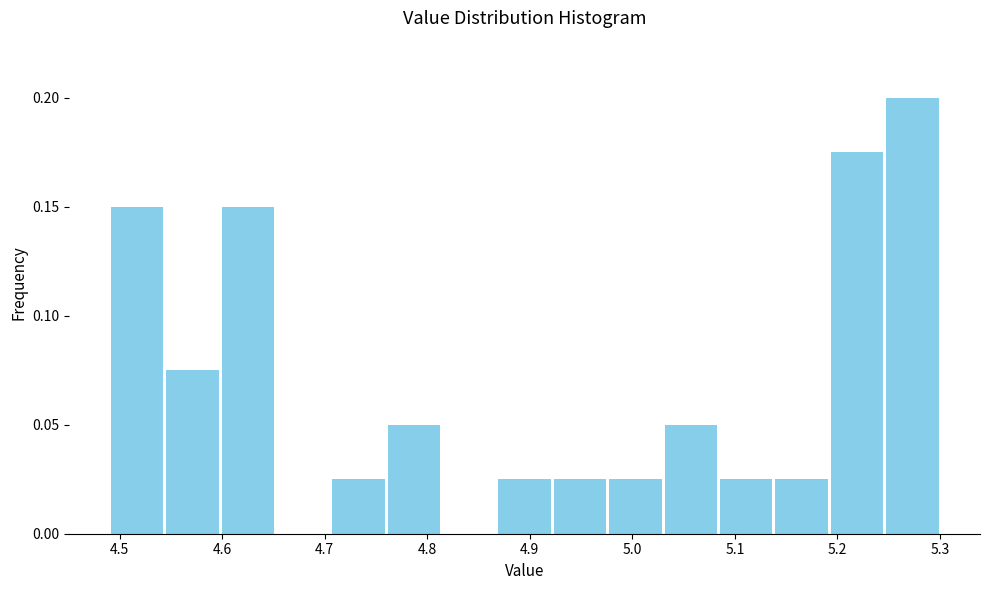

What is the height of the bar covering 5.084 to 5.138 on the x-axis? Neither the bar edges nor the heights are printed on the chart, so give them approximately, as read against the axes.

0.025